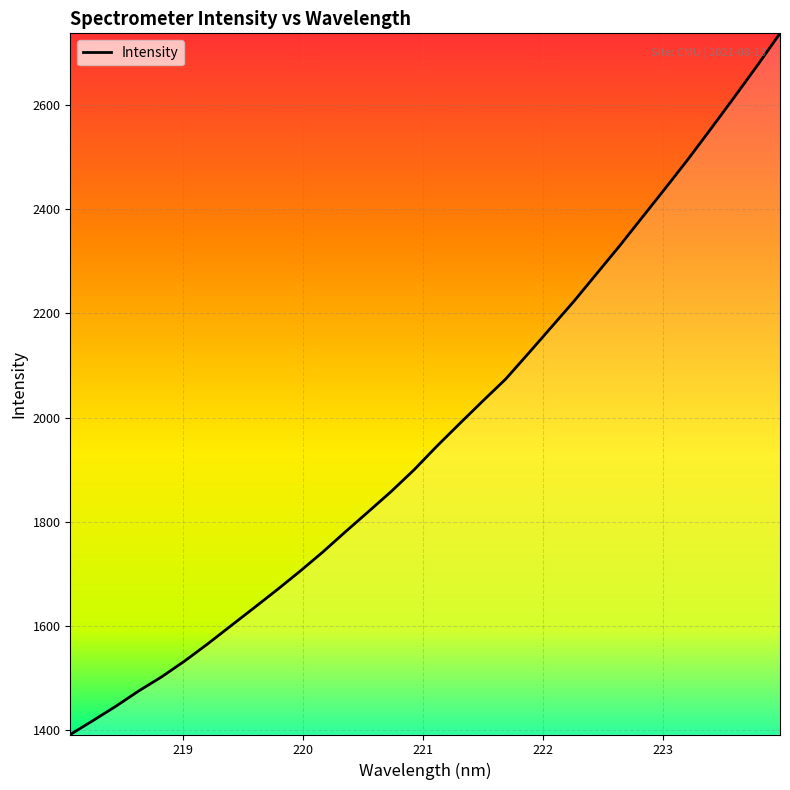

What is the greatest value displayed?

2737.6